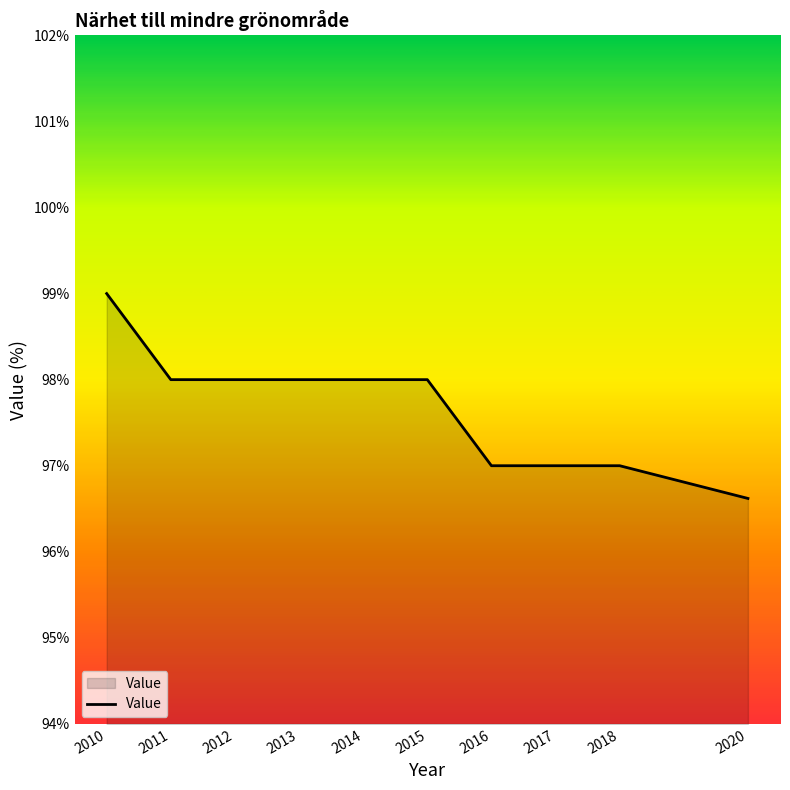

The chart shows a value of 98.0 at 2015. True or false?

True